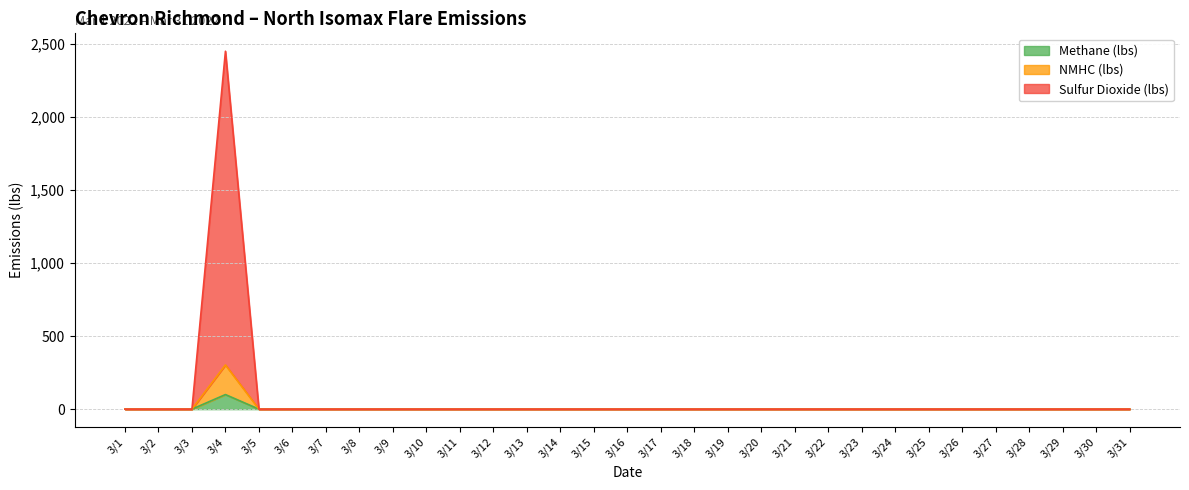

At which category is the sum across all series the highest?

3/4